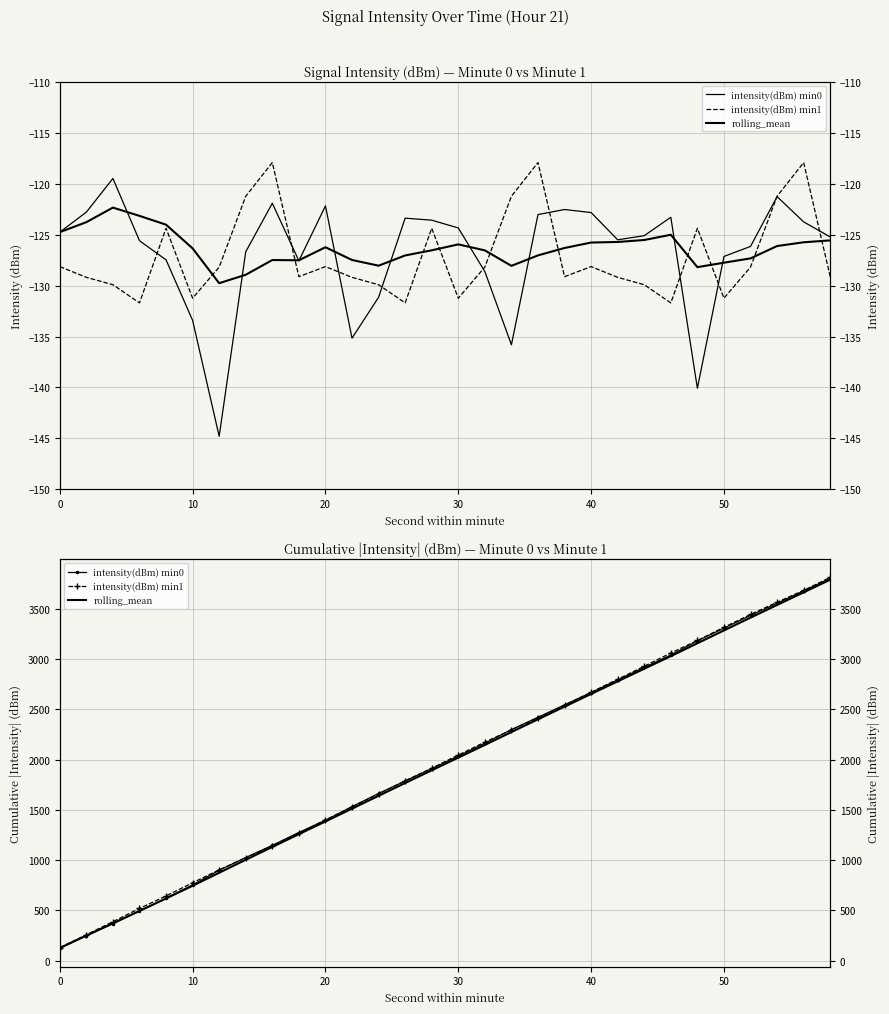

Rank the series at 40 from highest to lowest value.

intensity(dBm) min1, intensity(dBm) min0, rolling_mean